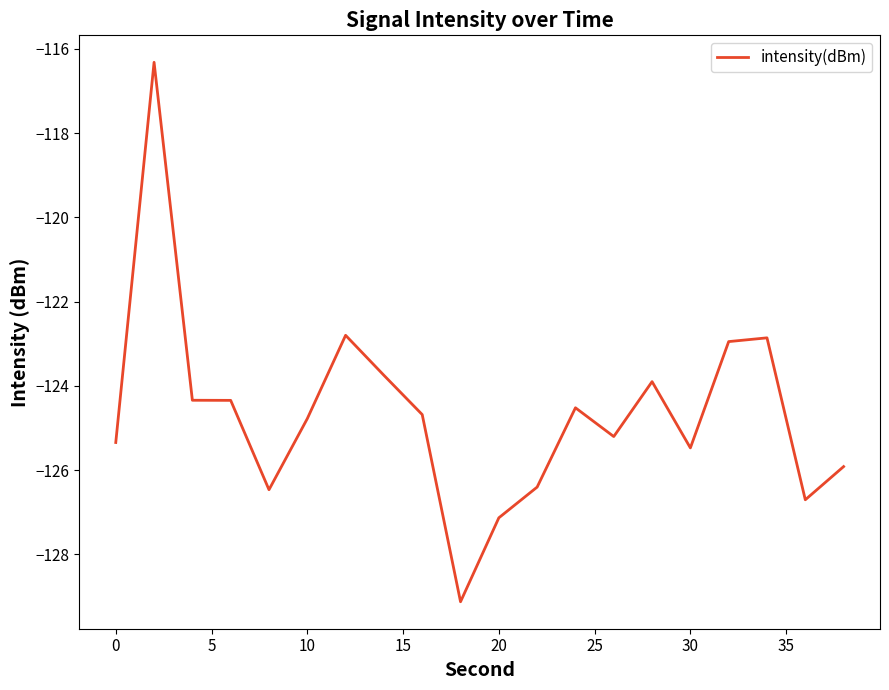

Does the chart have visible grid lines?

No